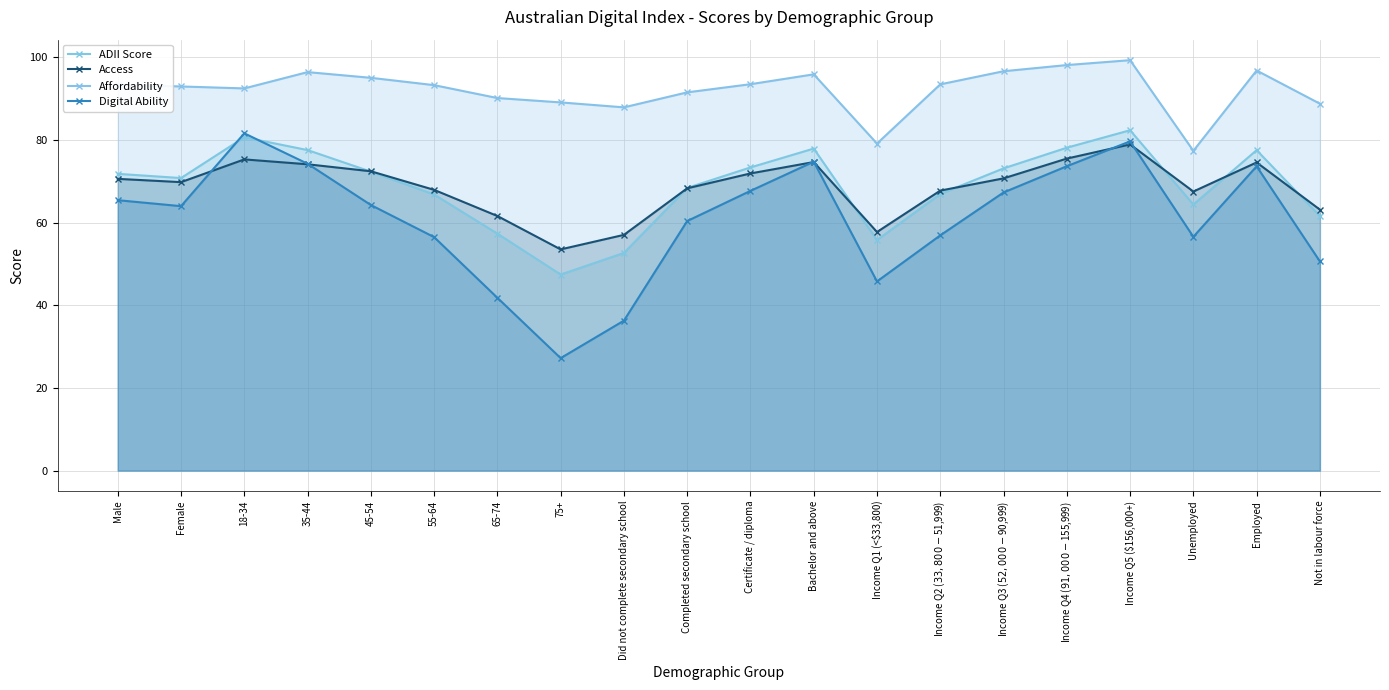

What is the value of the Affordability point at the 18th from the left?

77.4